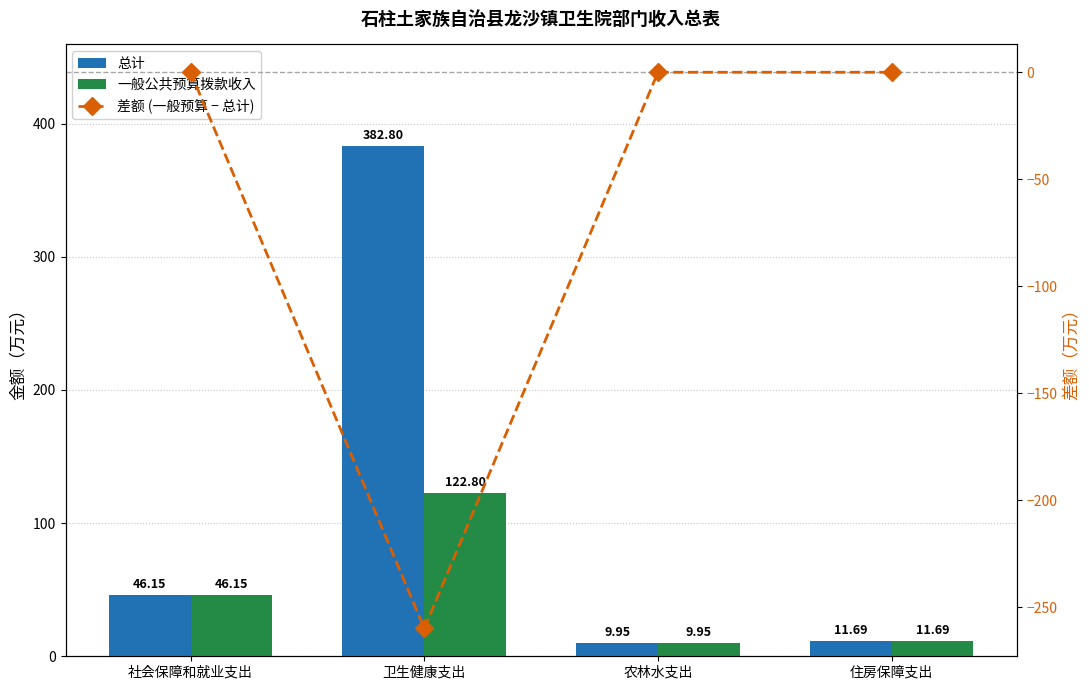

Rank the series by their average value, from highest to lowest.

总计, 一般公共预算拨款收入, 差额 (一般预算 − 总计)